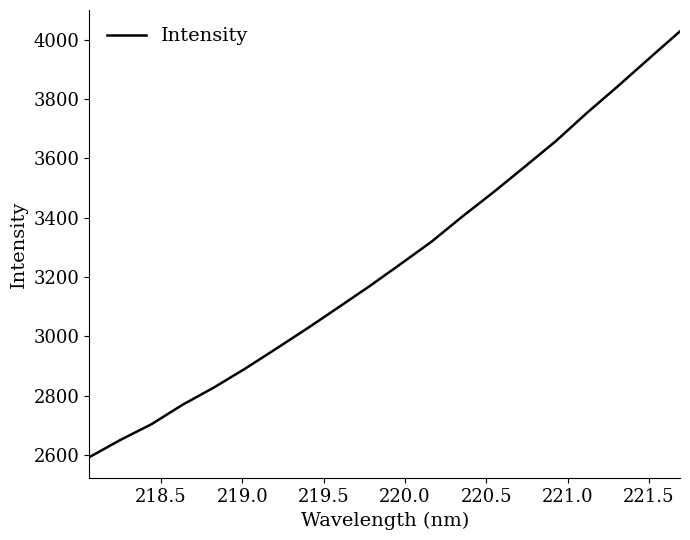

What is the maximum value shown in the chart?

4027.8